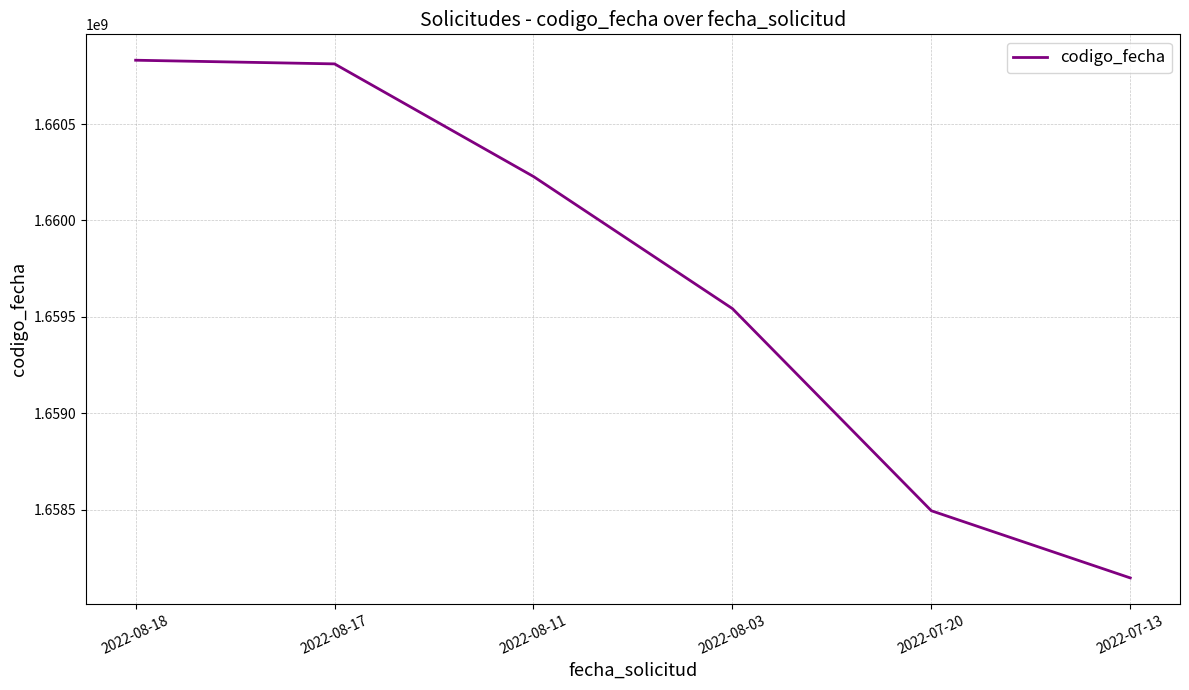

What is the average value?

1659675440